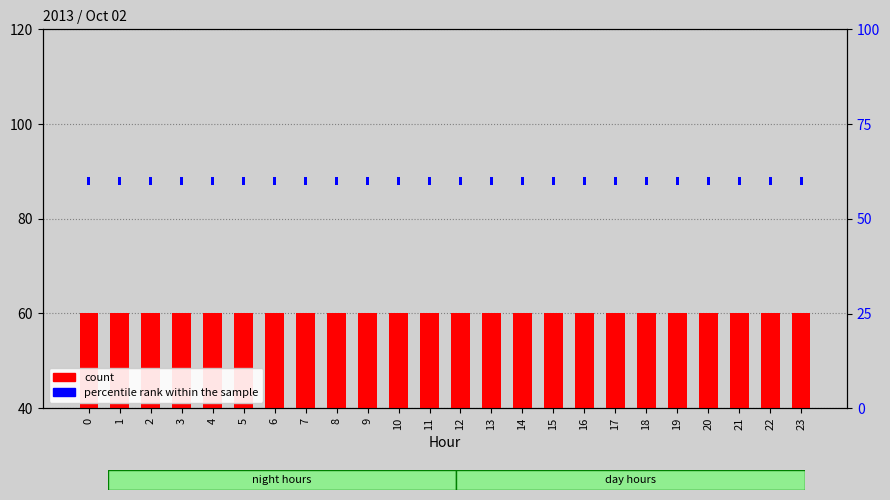

Rank the series by their average value, from highest to lowest.

count, percentile rank within the sample